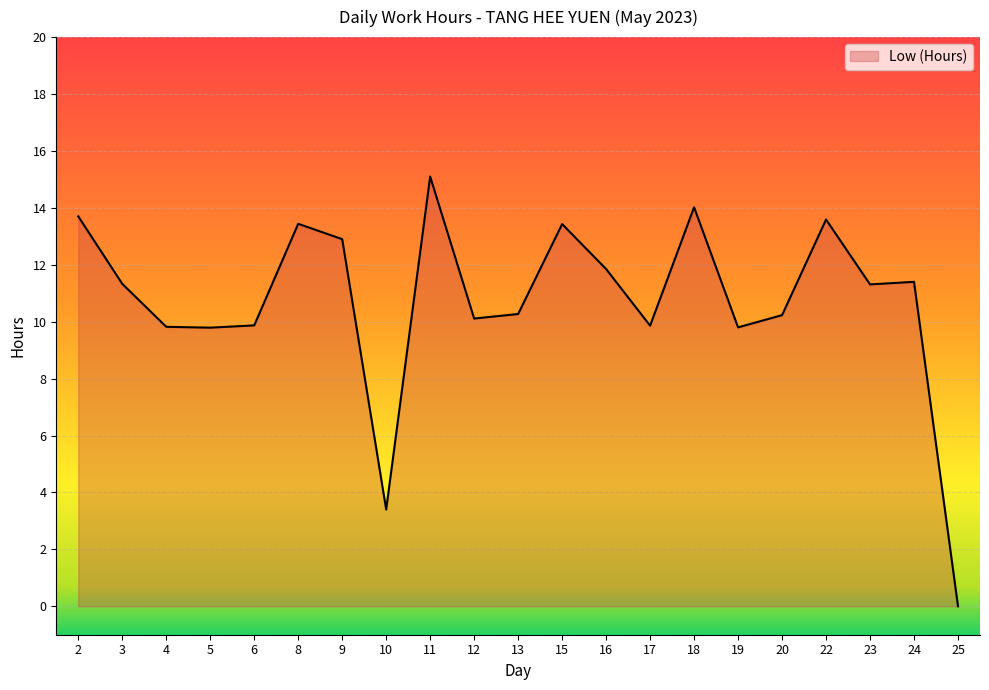

What is the difference between the maximum and minimum values?

15.1